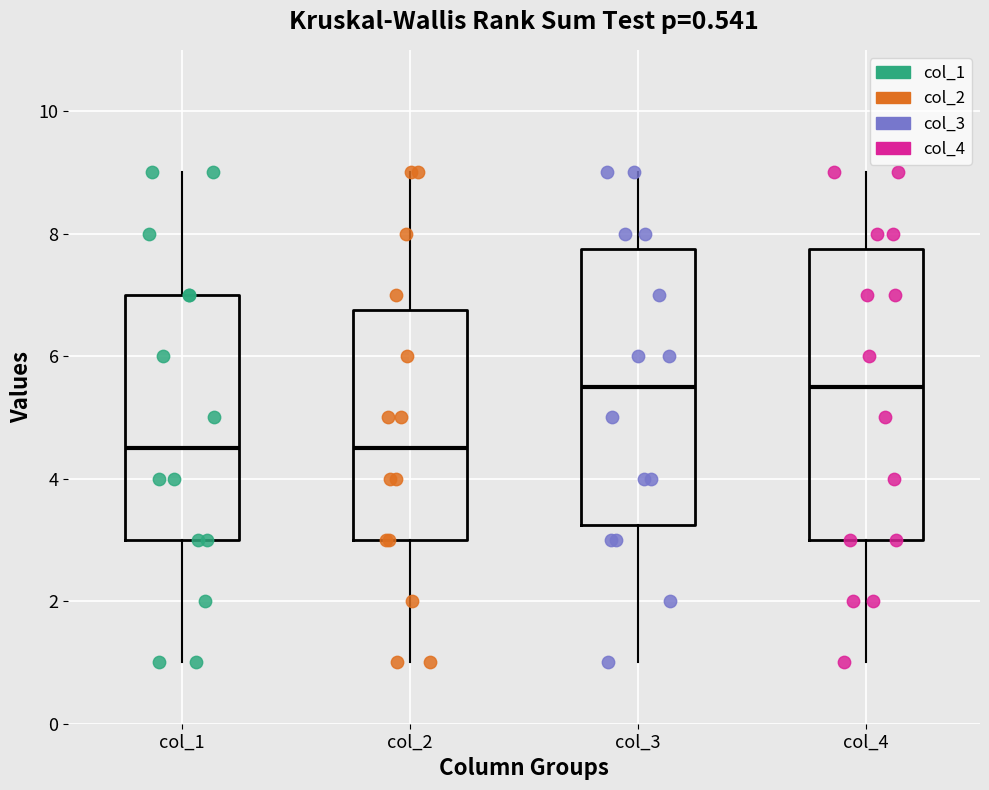

Reading left to right, transcribe this box plot: for each box, give where its median line is, the range the box spans, and where its two whiskers end, as read against the y-axis. The values are not printed on the chart, so give them approximately, as read against the axis.

col_1: median 4.6, box 3.0 to 7.0, whiskers 1.0 to 9.0
col_2: median 4.6, box 3.0 to 6.8, whiskers 1.0 to 9.0
col_3: median 5.6, box 3.2 to 7.8, whiskers 1.0 to 9.0
col_4: median 5.6, box 3.0 to 7.8, whiskers 1.0 to 9.0